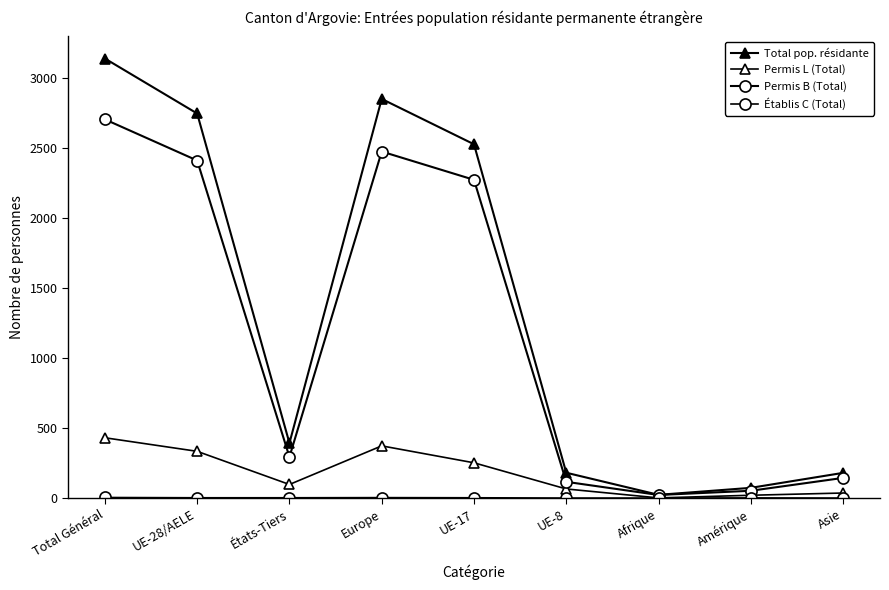

How many categories are shown in the chart?

9